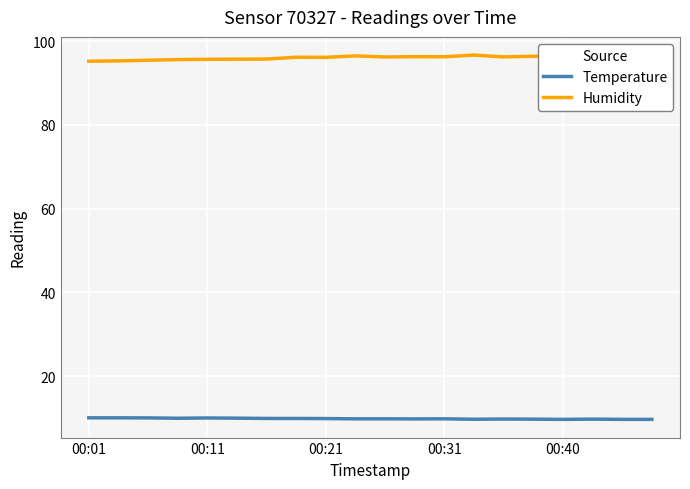

Count the number of categories in the chart.

20